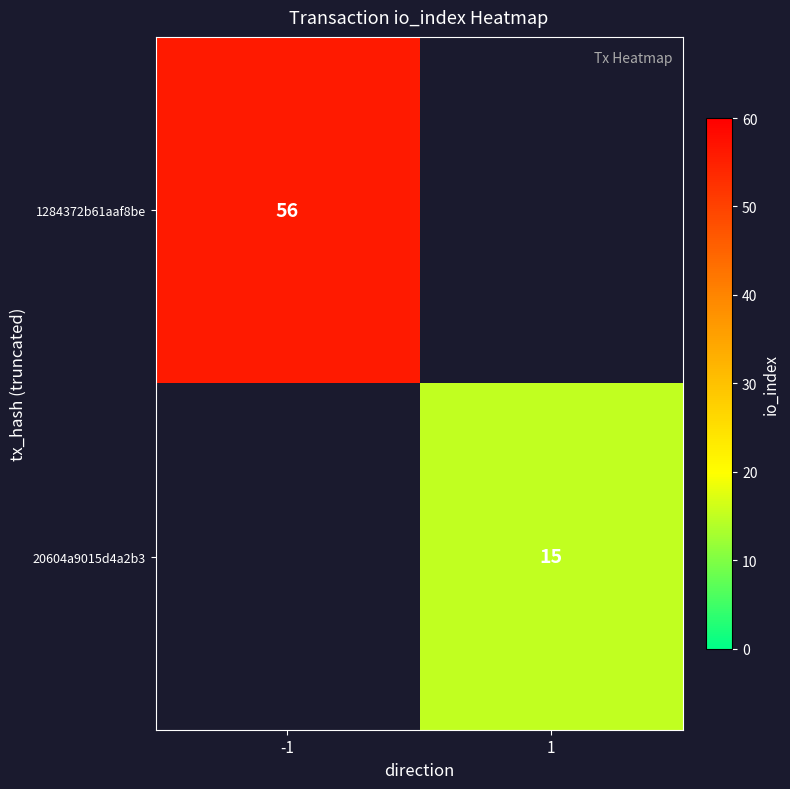

True or false: 1284372b61aaf8be has a value of 13 at -1.

False